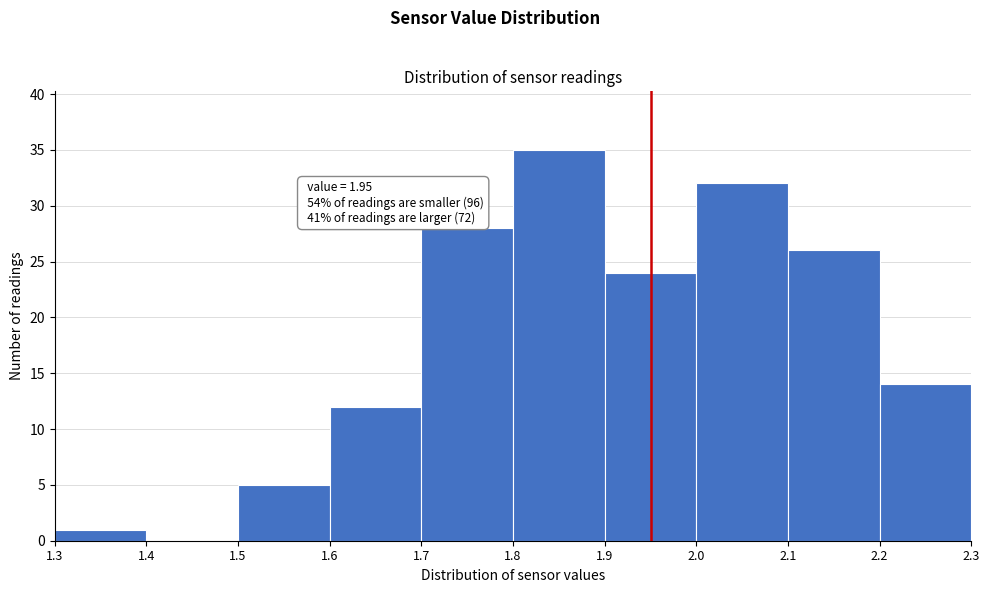

Over which range of the x-axis is the bar tallest?

1.8 to 1.9